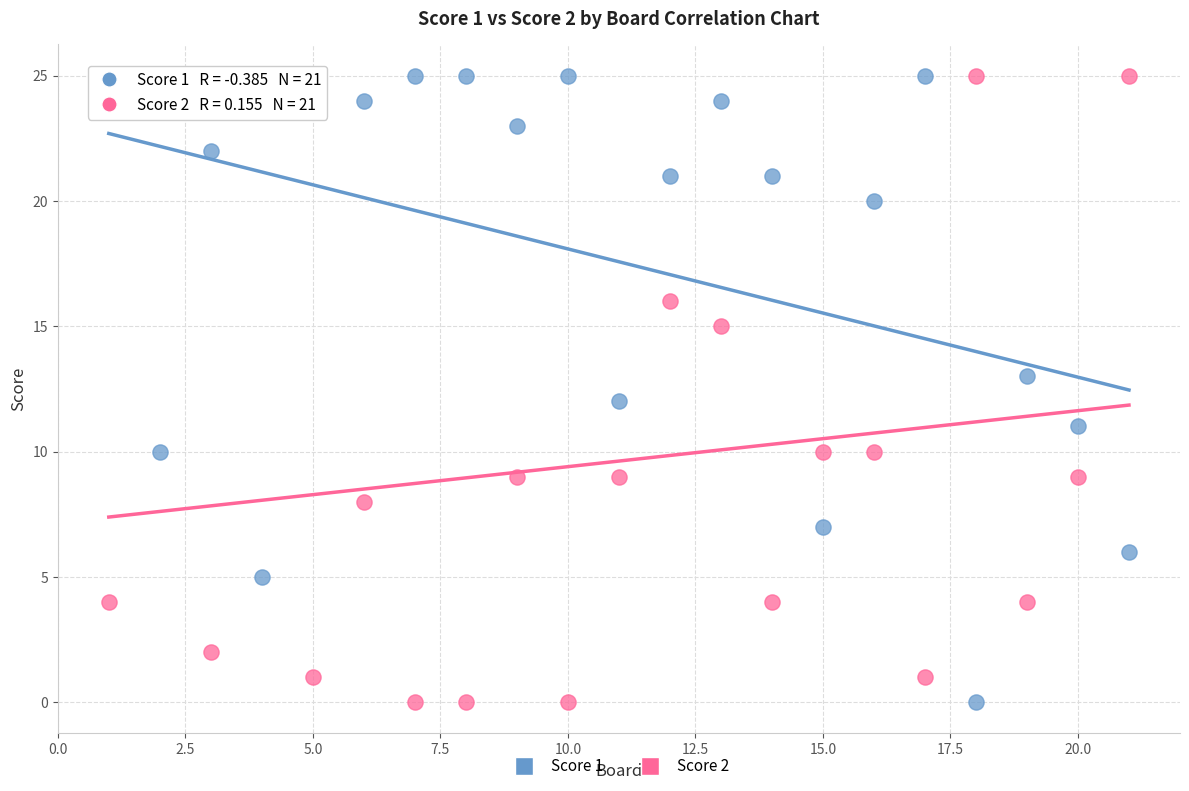

What is the X range (max minus min) for the scatter plot?

20